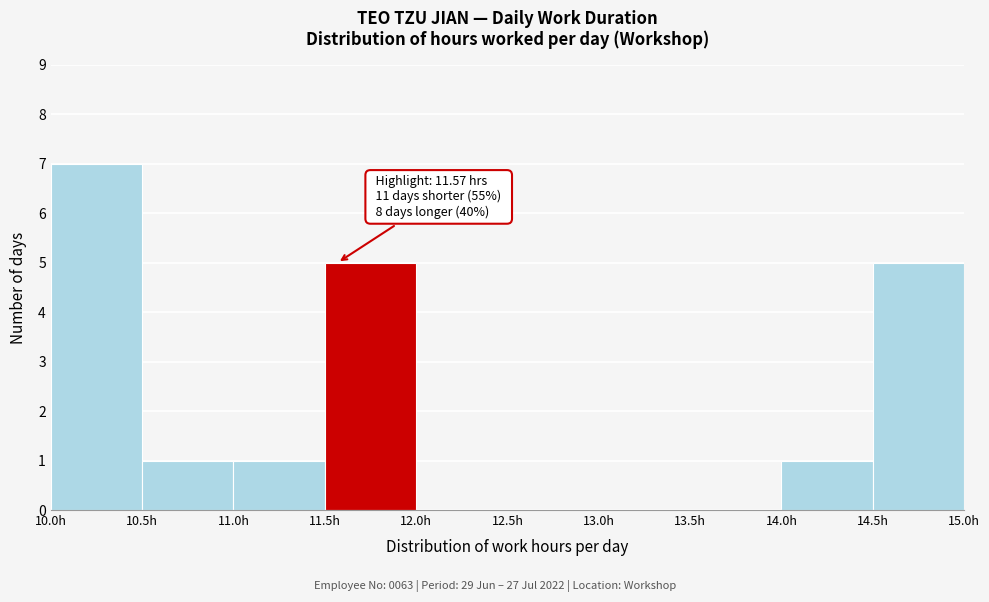

Over which range of the x-axis is the bar tallest?

10.0 to 10.5